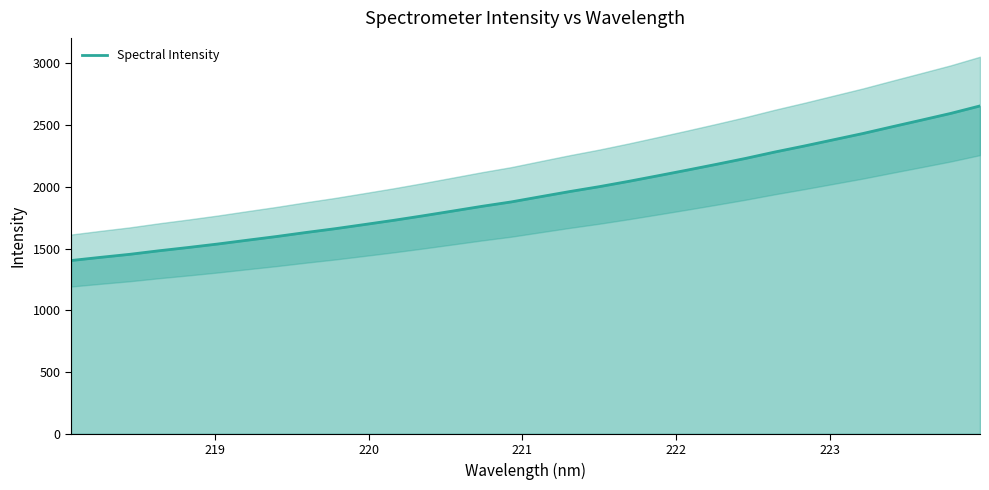

What is the minimum value for Spectral Intensity?

1402.9